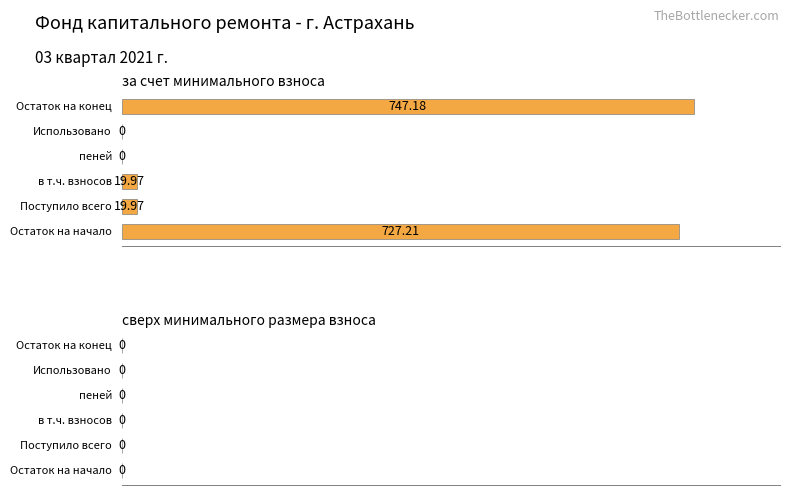

Count the number of data series in this chart.

1